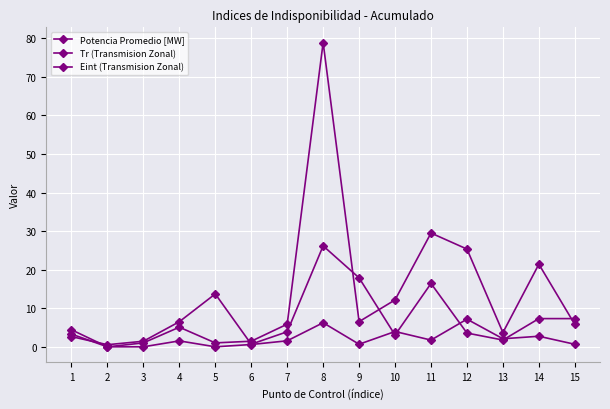

How many lines are shown in the chart?

3